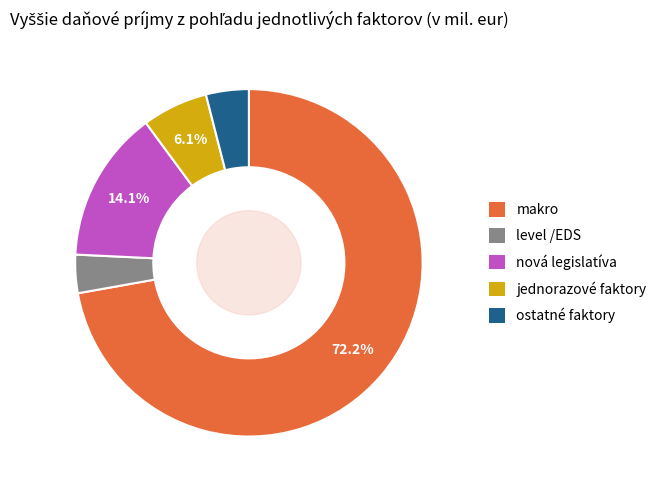

How many segments does this pie chart have?

5